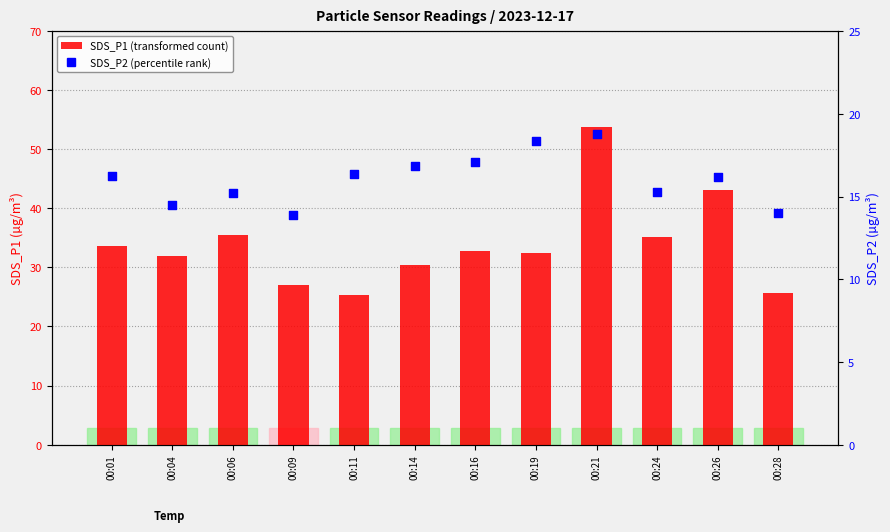

What is the total value across all series at 00:21?

72.6